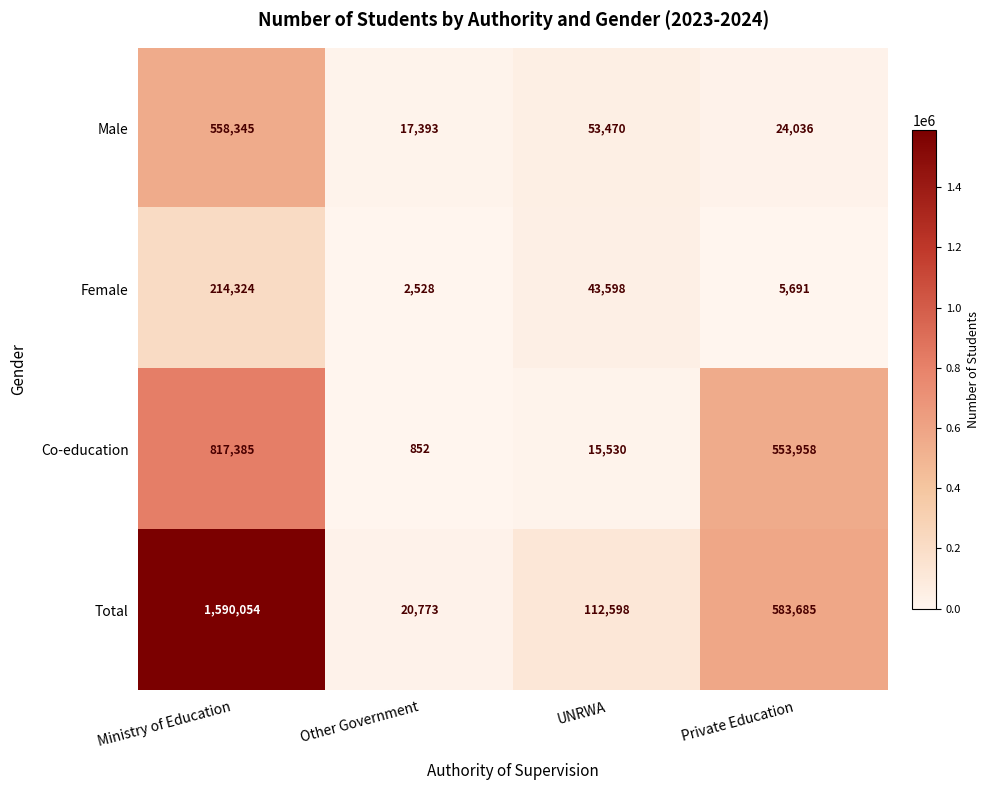

What is the sum of all Male values?

653244